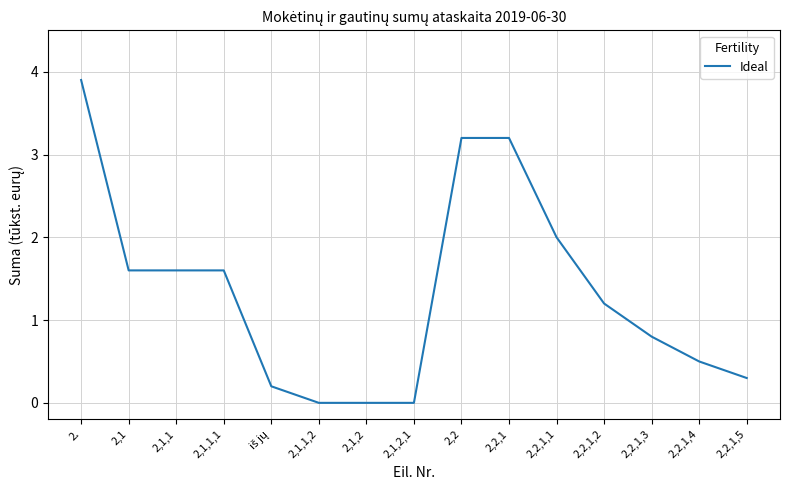

Which label corresponds to the largest value in the chart?

2.